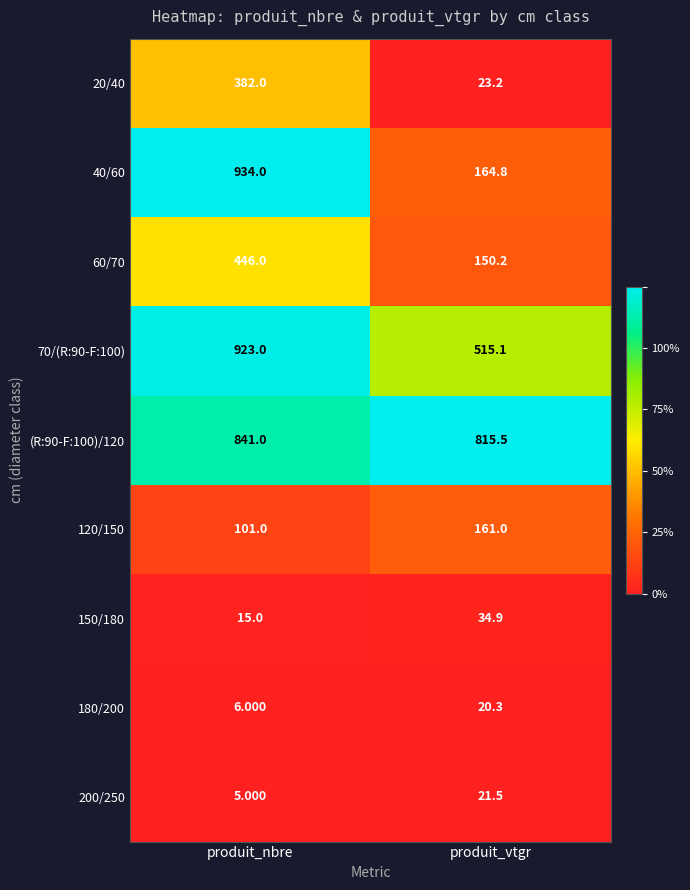

Which series has the widest spread of values?

40/60